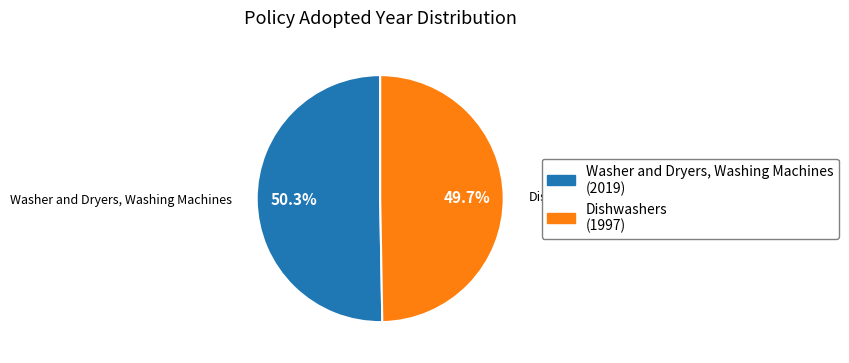

Which category has the biggest portion of the pie?

Washer and Dryers, Washing Machines